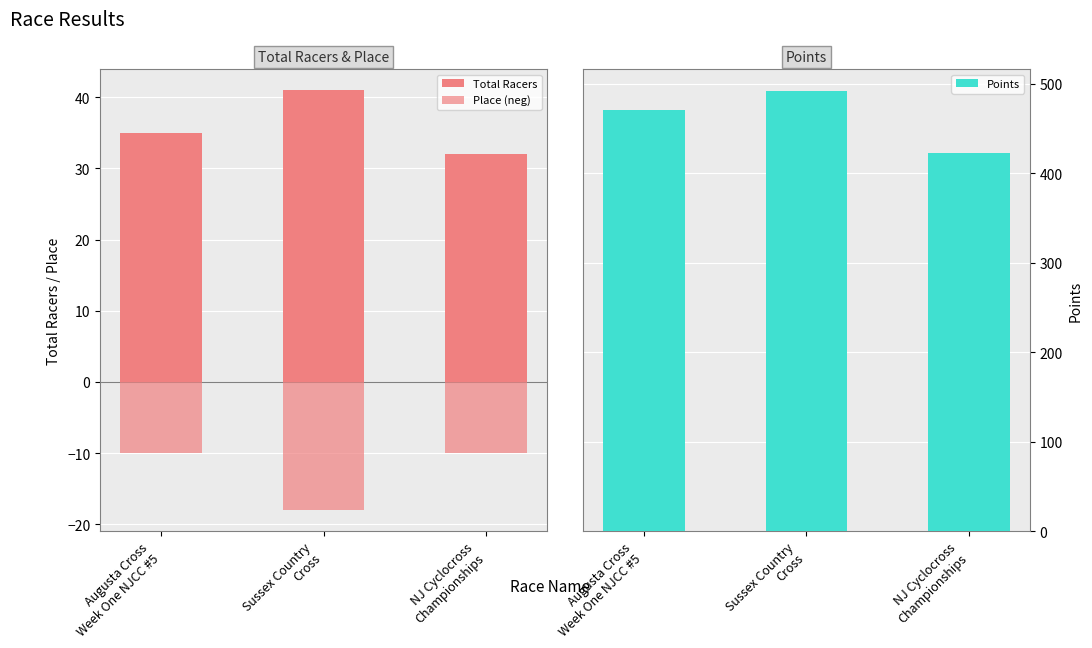

Between Augusta Cross
Week One NJCC #5 and Sussex Country
Cross, which series saw the biggest shift?

Points